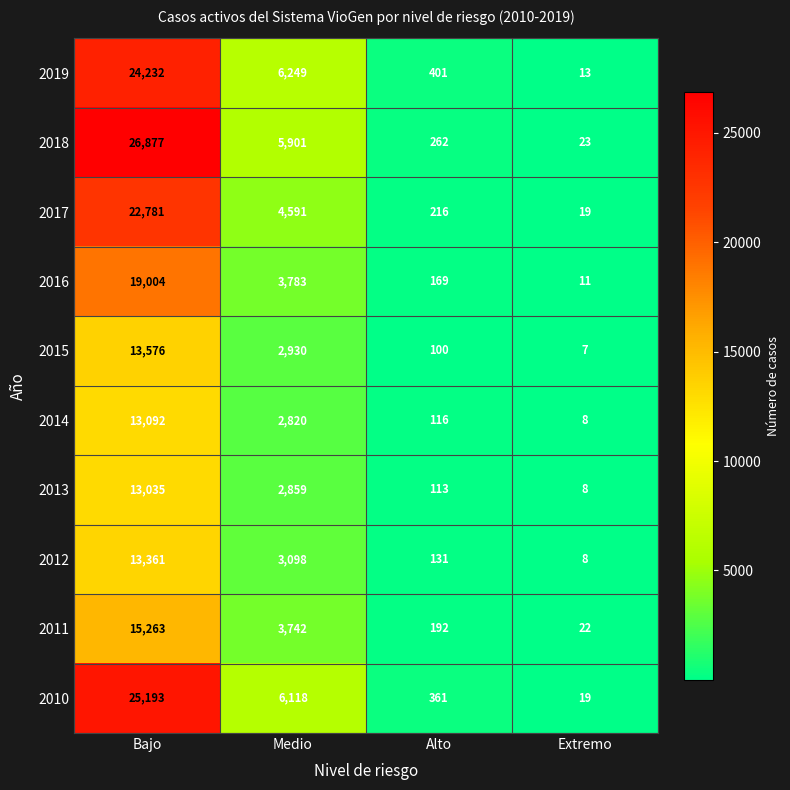

The value of 2018 at Extremo is 40. True or false?

False